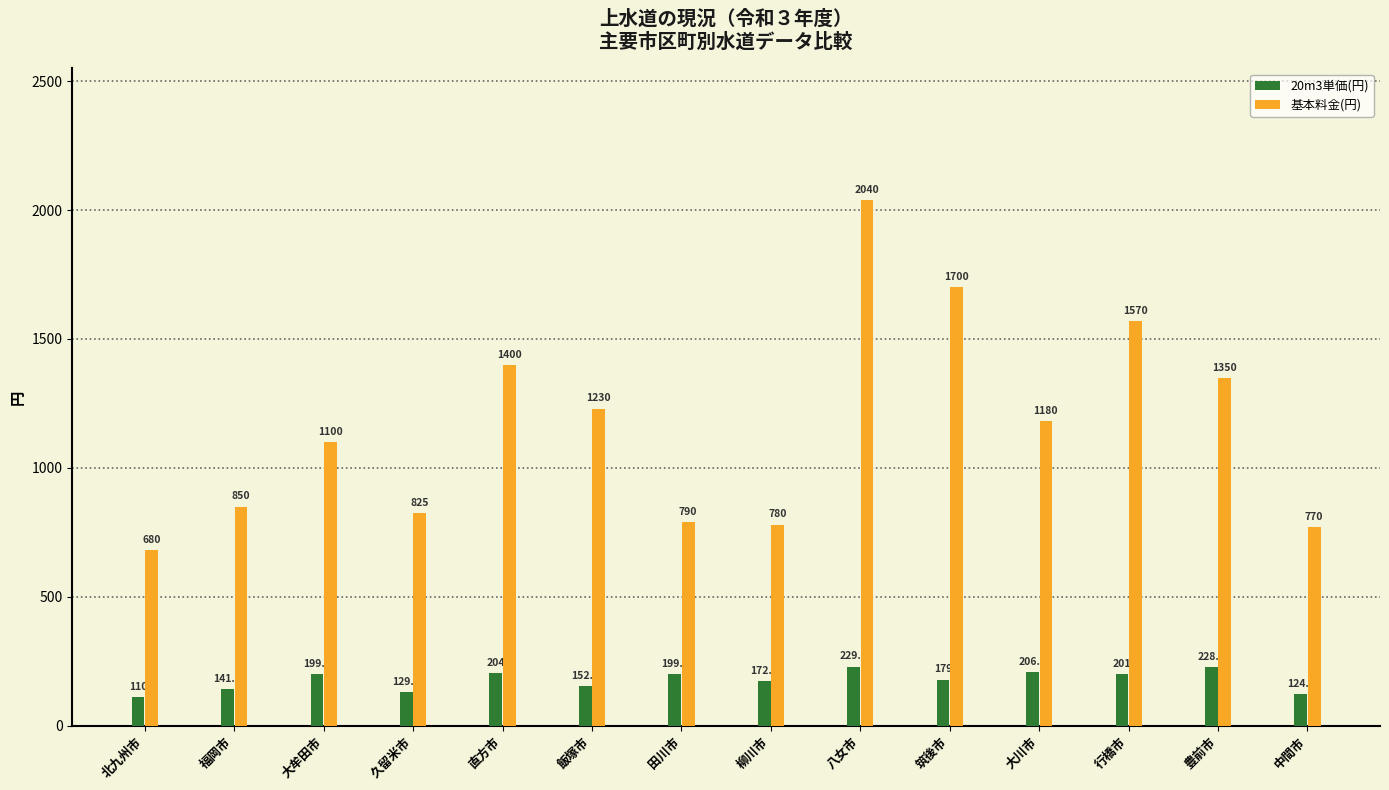

What position from the right is 行橋市?

3